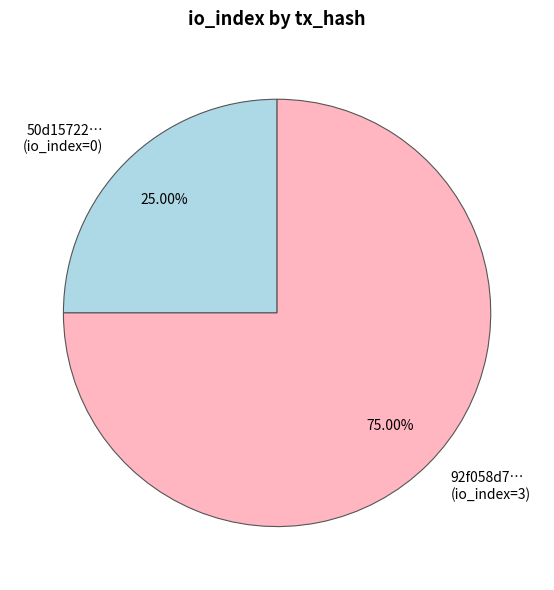

What is the majority slice?

92f058d7… (io_index=3)